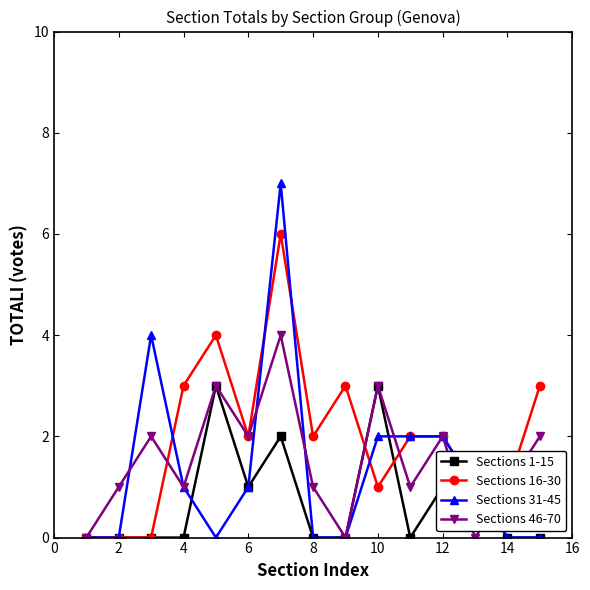

Which series has the largest range (max minus min)?

Sections 31-45